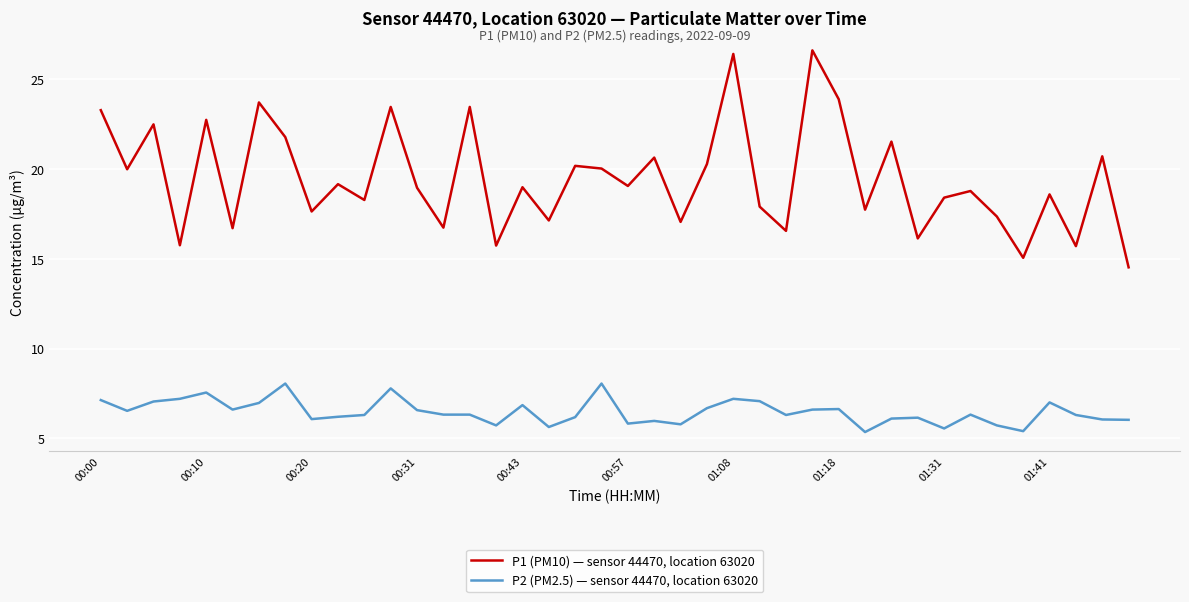

True or false: P2 (PM2.5) — sensor 44470, location 63020 and P1 (PM10) — sensor 44470, location 63020 intersect in this chart.

False